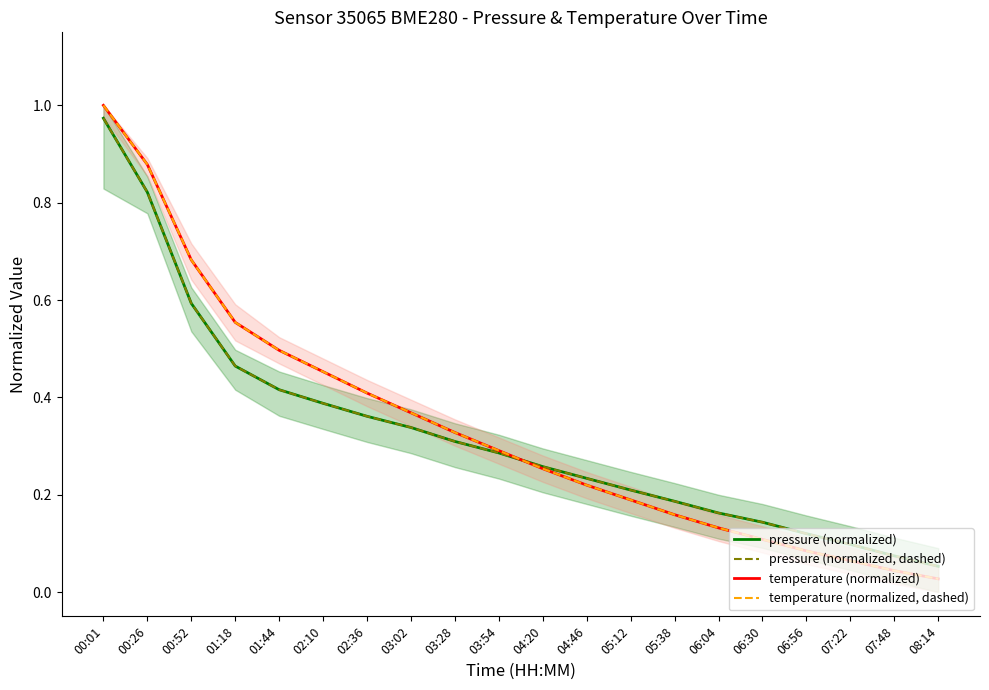

True or false: temperature (normalized) and temperature (normalized, dashed) intersect in this chart.

False